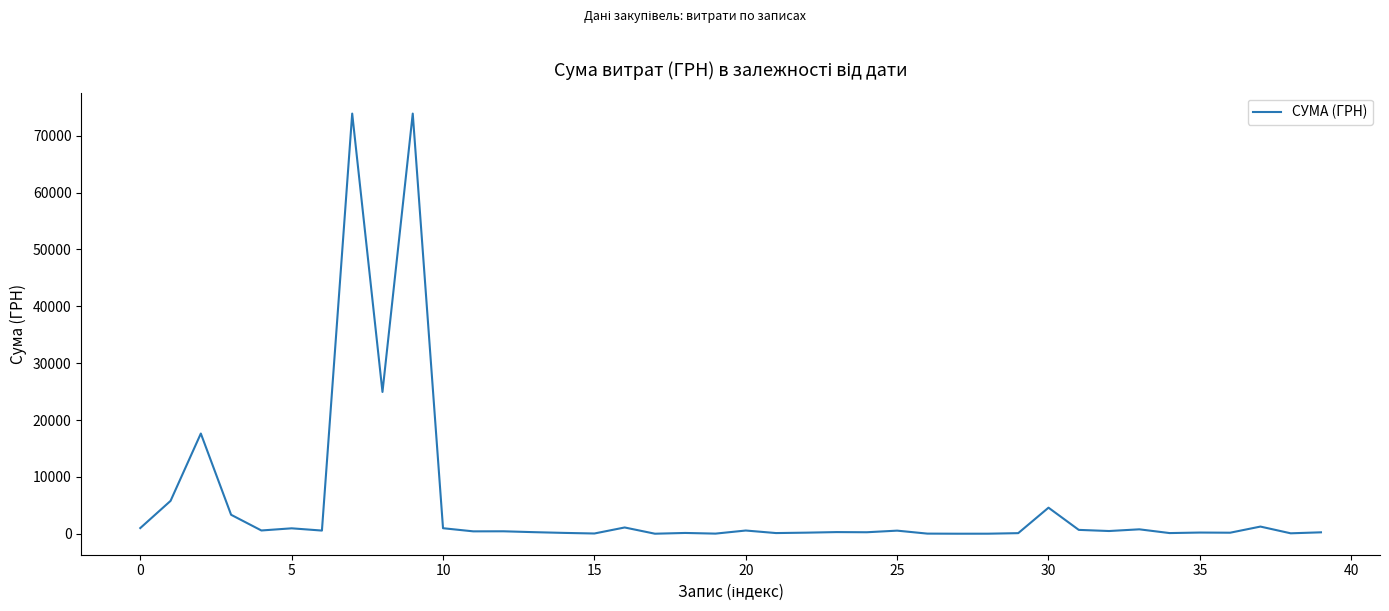

What is the greatest value displayed?

73874.9